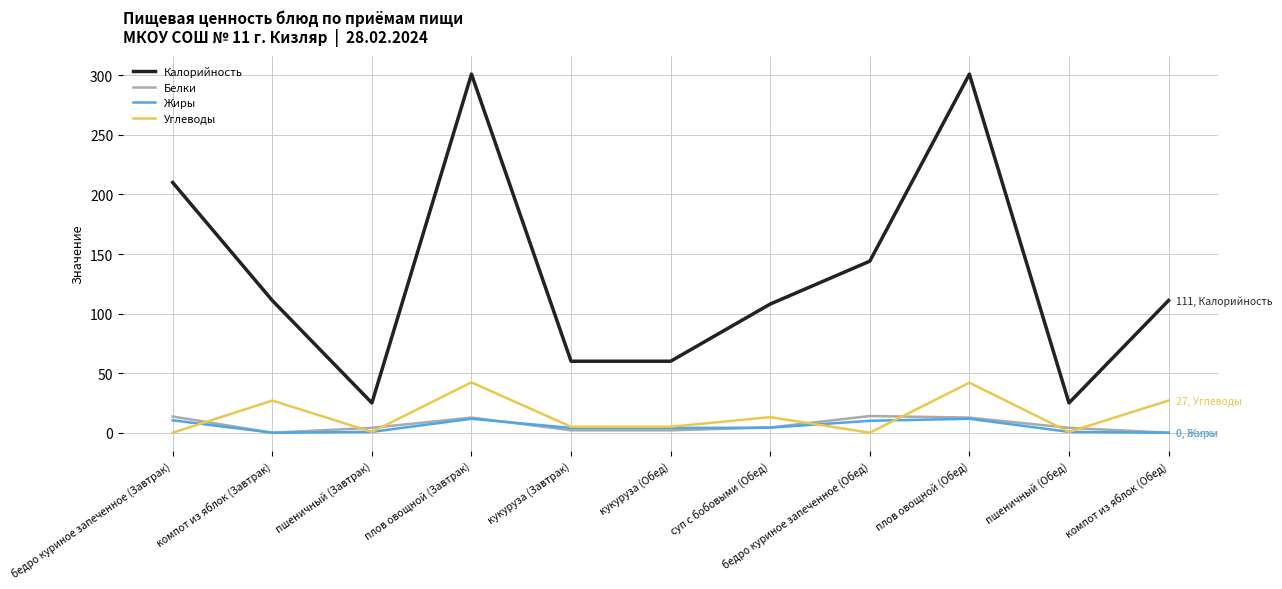

The Калорийность series shows 26.6 at компот из яблок (Обед). True or false?

False